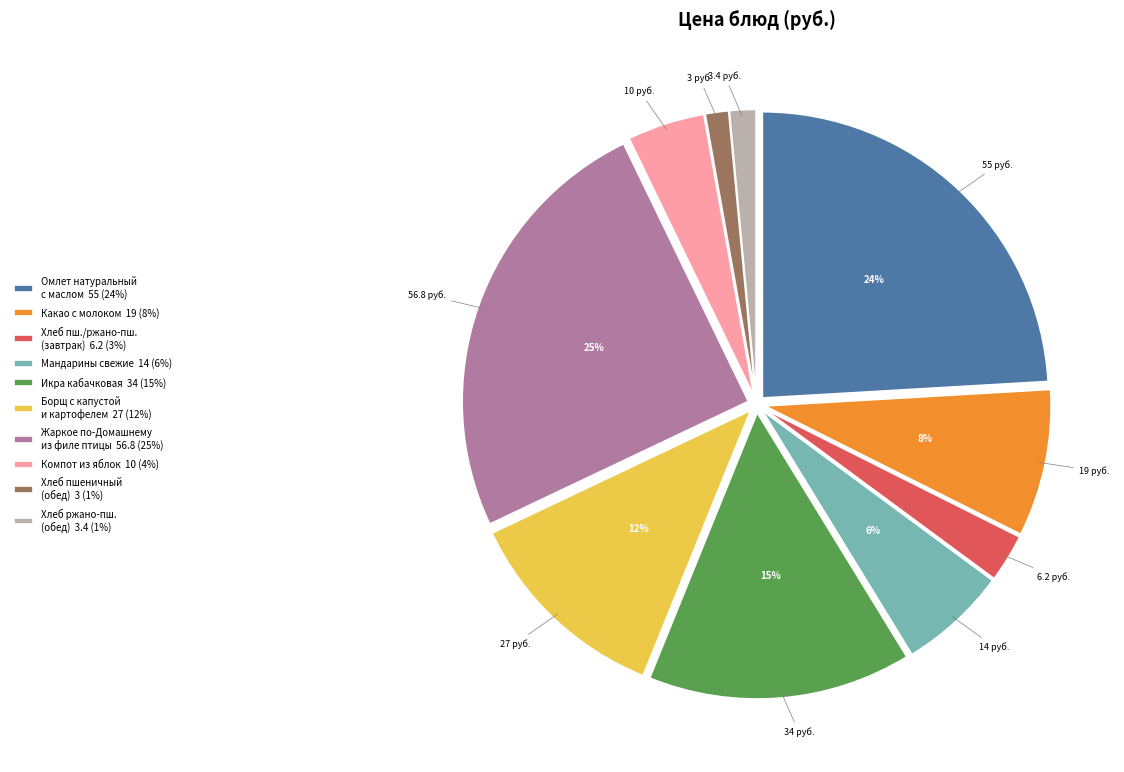

Which category has the biggest portion of the pie?

Жаркое по-Домашнему из филе птицы 56.8 (25%)